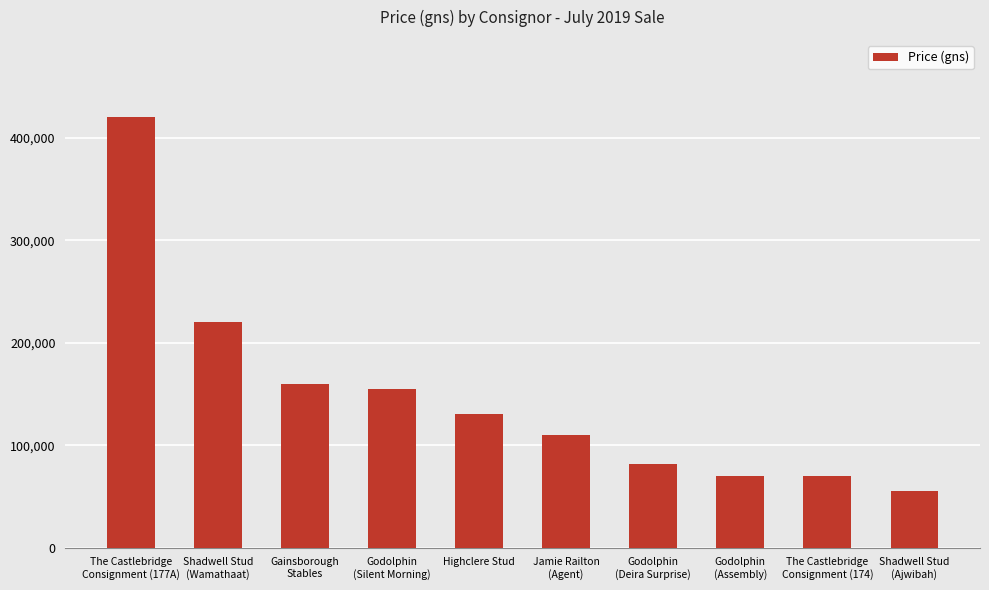

What is the minimum value shown in the chart?

55000